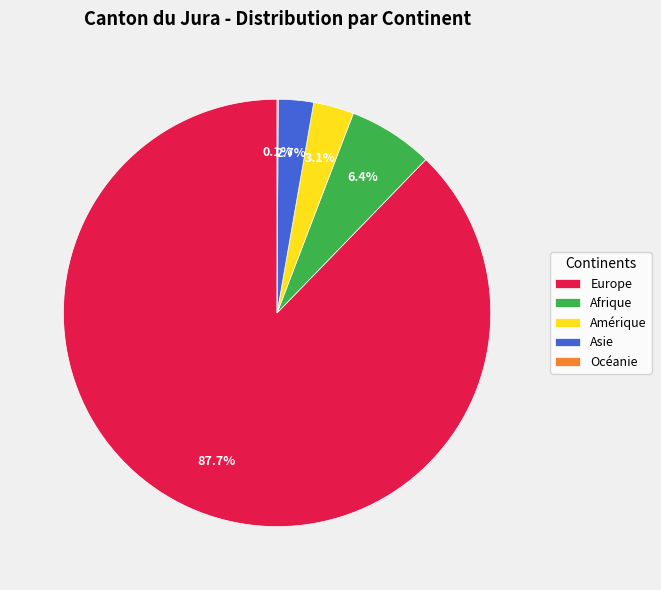

To the nearest percent, what is the average slice percentage?

20%